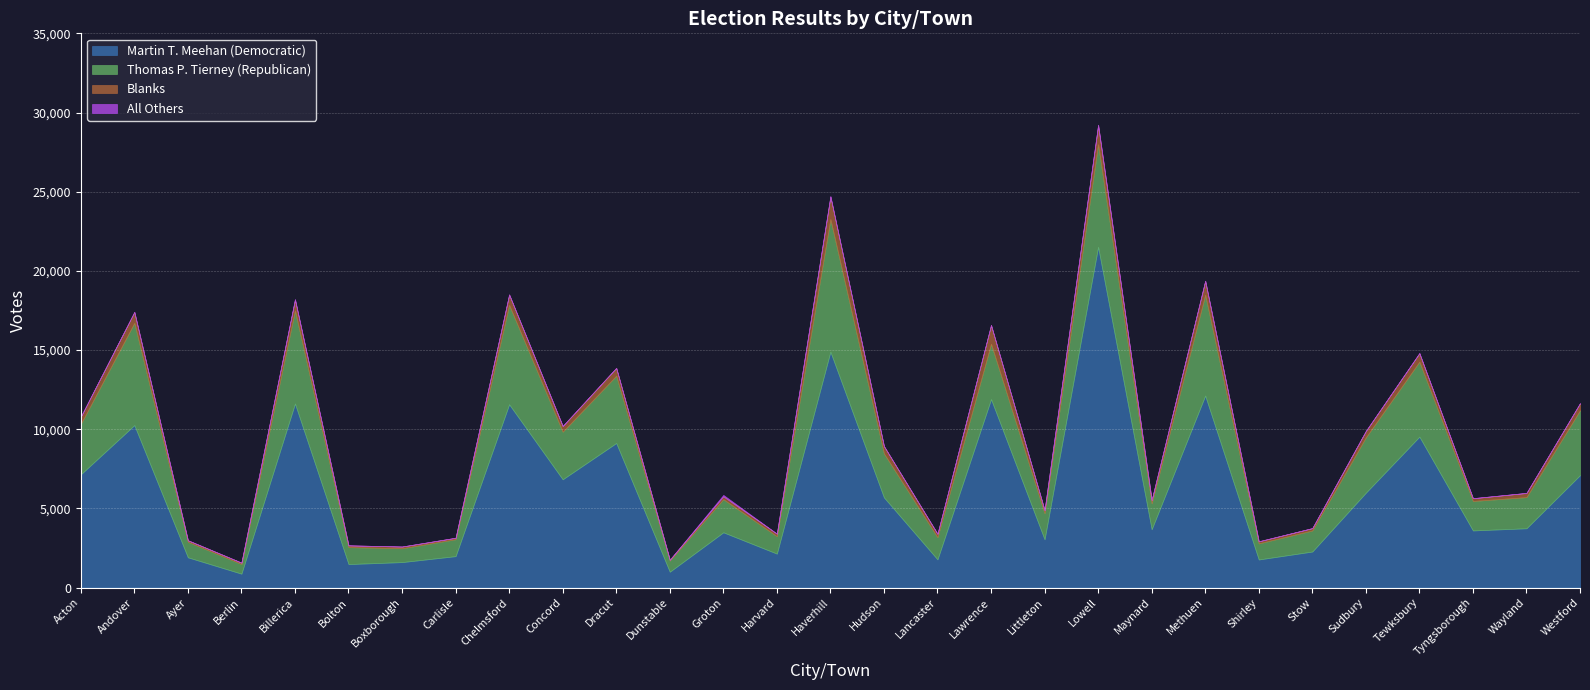

Is it true that Martin T. Meehan (Democratic) equals 2410 at Shirley?

False